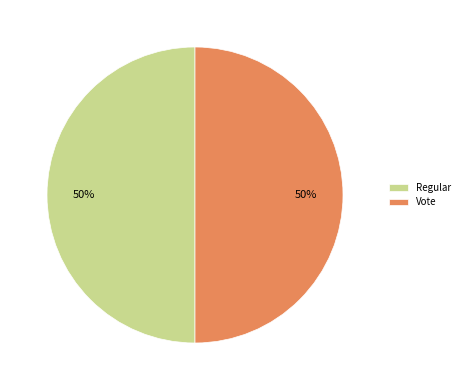

To the nearest percent, what is the average slice percentage?

50%